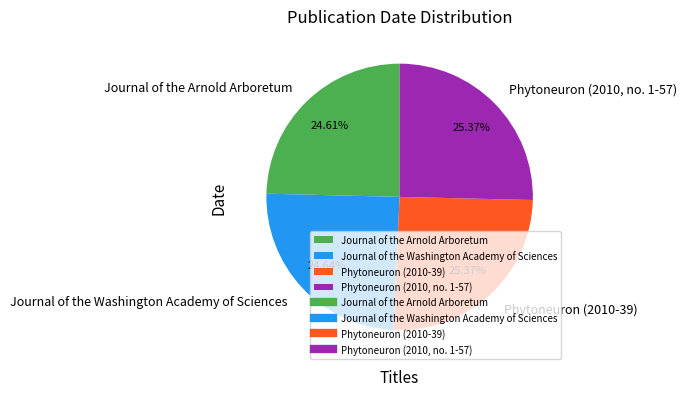

To the nearest percent, what percentage of the pie is Journal of the Washington Academy of Sciences?

25%